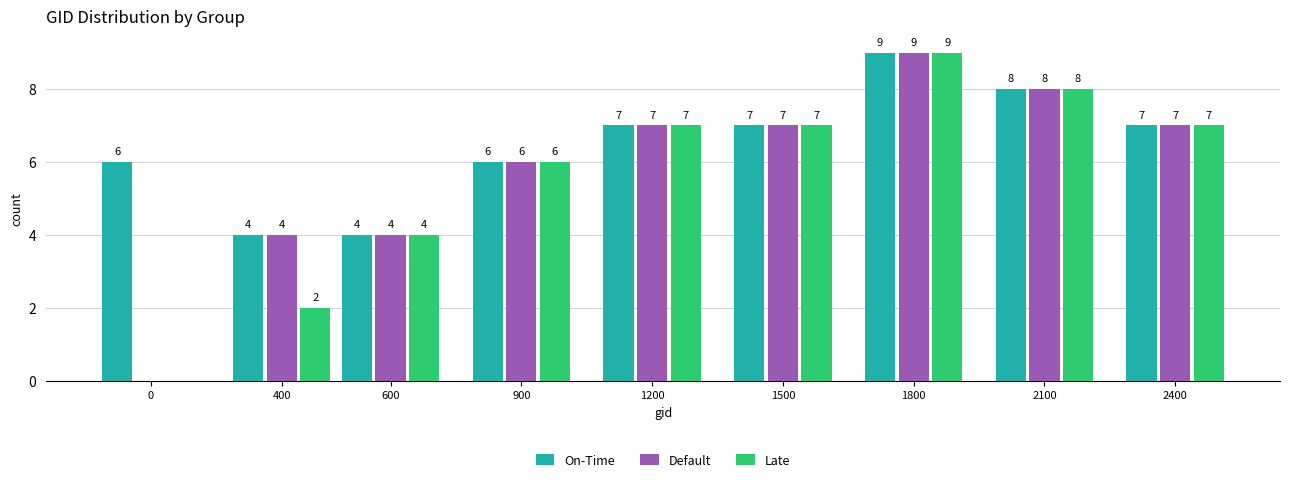

Reading left to right, transcribe all the data shown in this chart.

On-Time: 0=6	400=4	600=4	900=6	1200=7	1500=7	1800=9	2100=8	2400=7
Default: 0=0	400=4	600=4	900=6	1200=7	1500=7	1800=9	2100=8	2400=7
Late: 0=0	400=2	600=4	900=6	1200=7	1500=7	1800=9	2100=8	2400=7